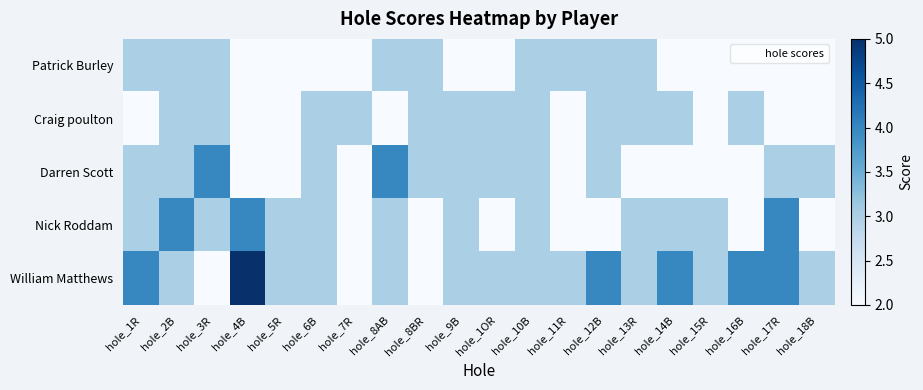

Which has a higher value, hole_9B or hole_16B?

hole_9B